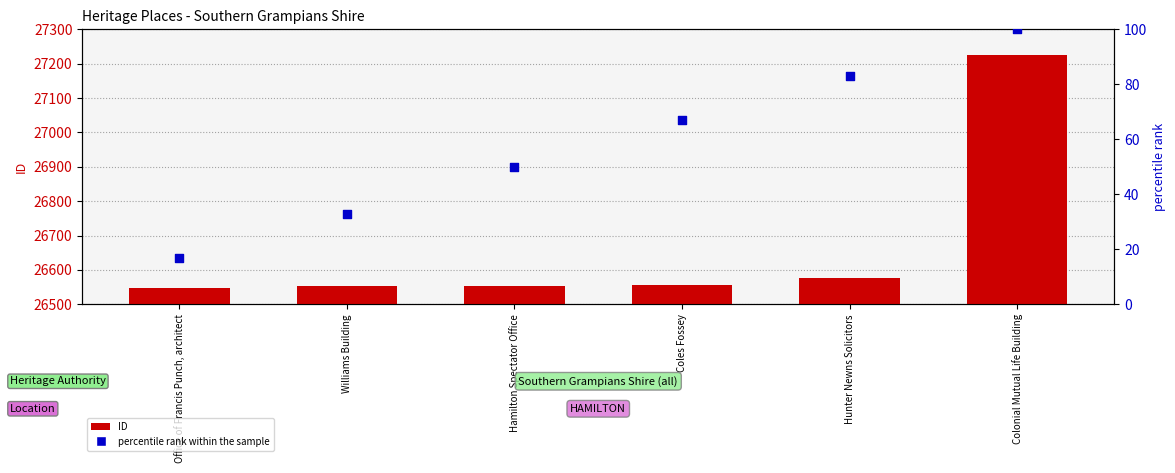

What are all the series names shown in the legend?

ID, percentile rank within the sample